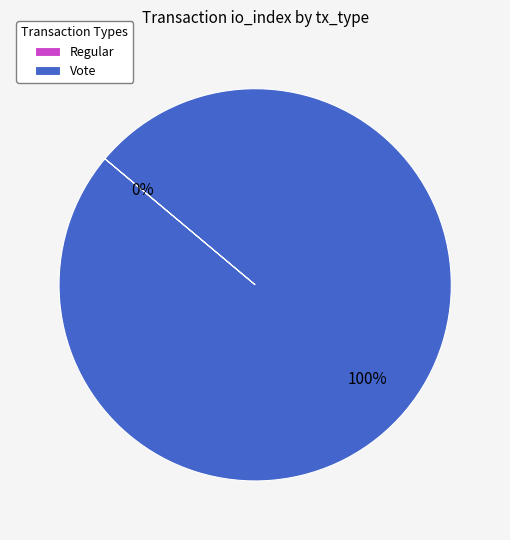

Does Vote account for over 50% of the chart?

Yes